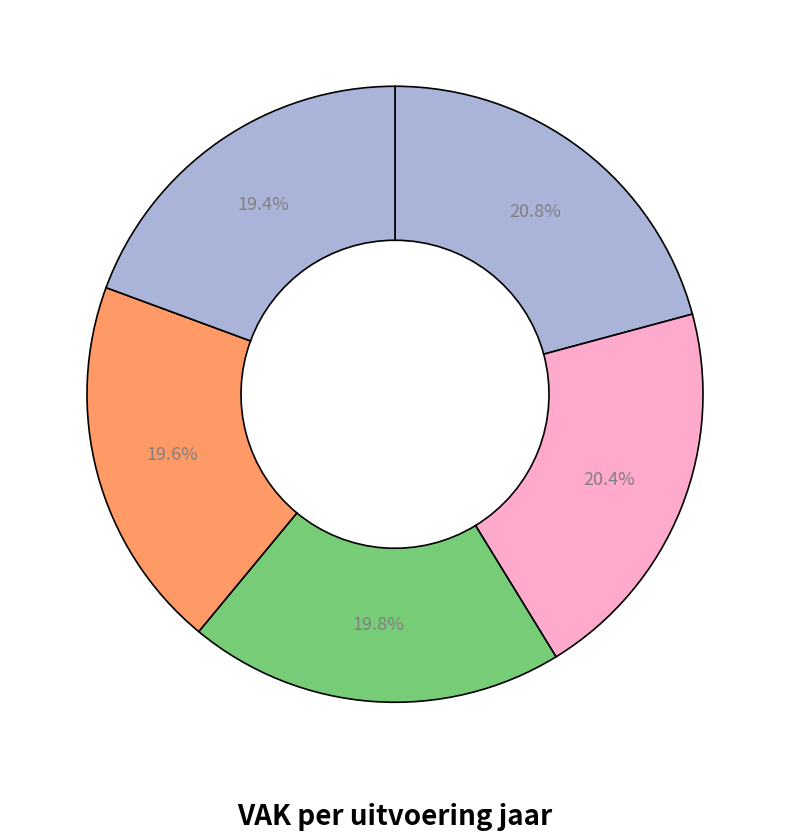

Rank the categories by value from highest to lowest.

2020 uitvoering, 2021 uitvoering, 2022 uitvoering, 2019 aanpassing, 2019 opmaak